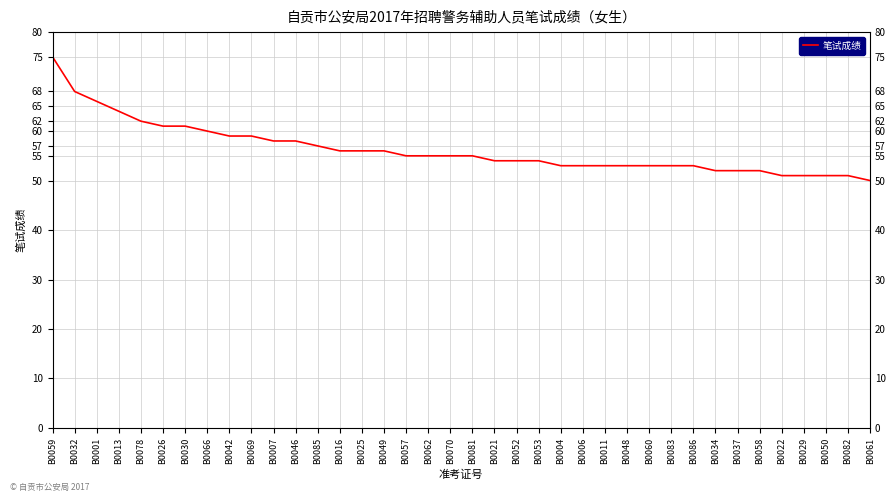

Rank the categories by value from lowest to highest.

B0061, B0022, B0029, B0050, B0082, B0034, B0037, B0058, B0004, B0006, B0011, B0048, B0060, B0083, B0086, B0021, B0052, B0053, B0057, B0062, B0070, B0081, B0016, B0025, B0049, B0085, B0007, B0046, B0042, B0069, B0066, B0026, B0030, B0078, B0013, B0001, B0032, B0059